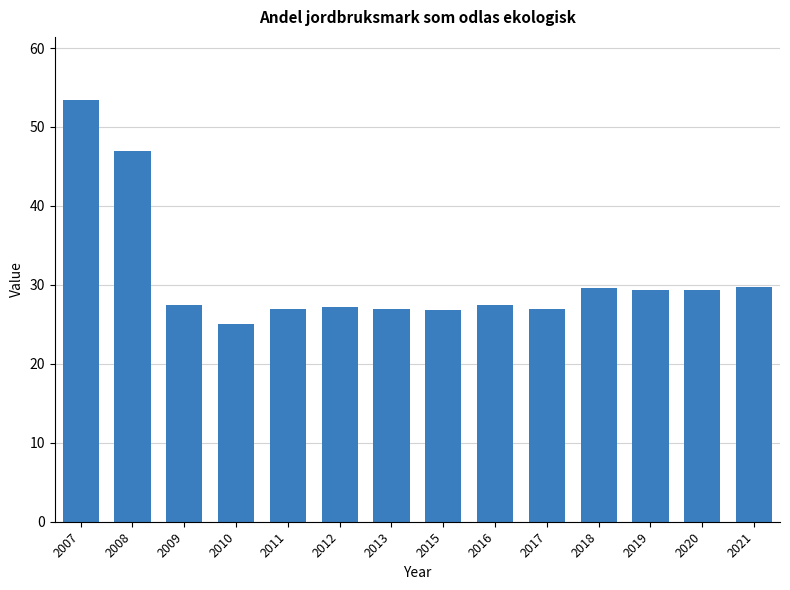

True or false: the data shows 40.3 at 2017.

False